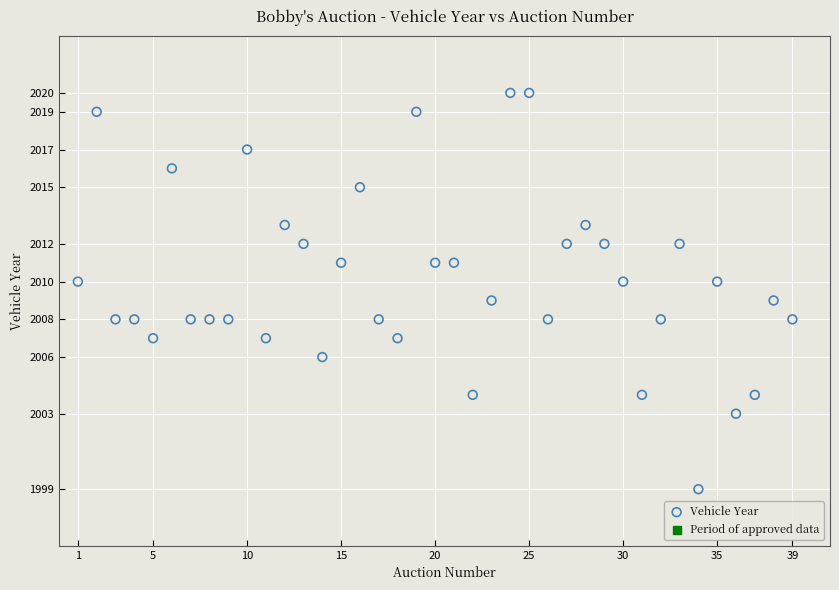

What is the range of X values (max minus min)?

38